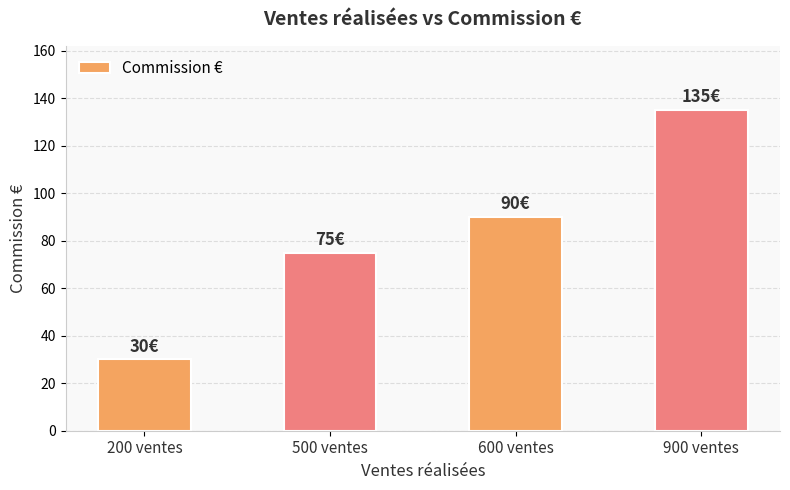

Rank the categories by value from lowest to highest.

200 ventes, 500 ventes, 600 ventes, 900 ventes